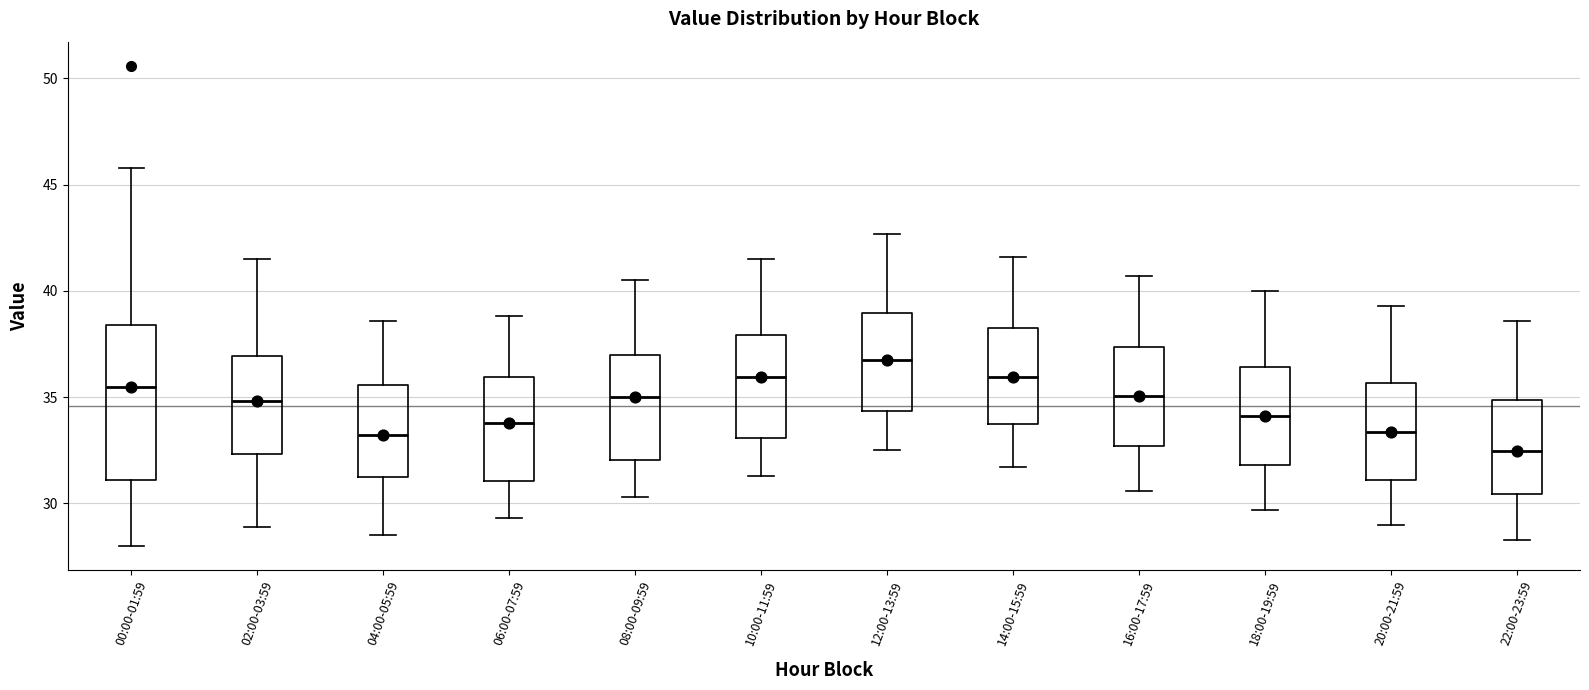

Comparing the boxes themselves (not the whiskers), which one is the tallest?

00:00-01:59